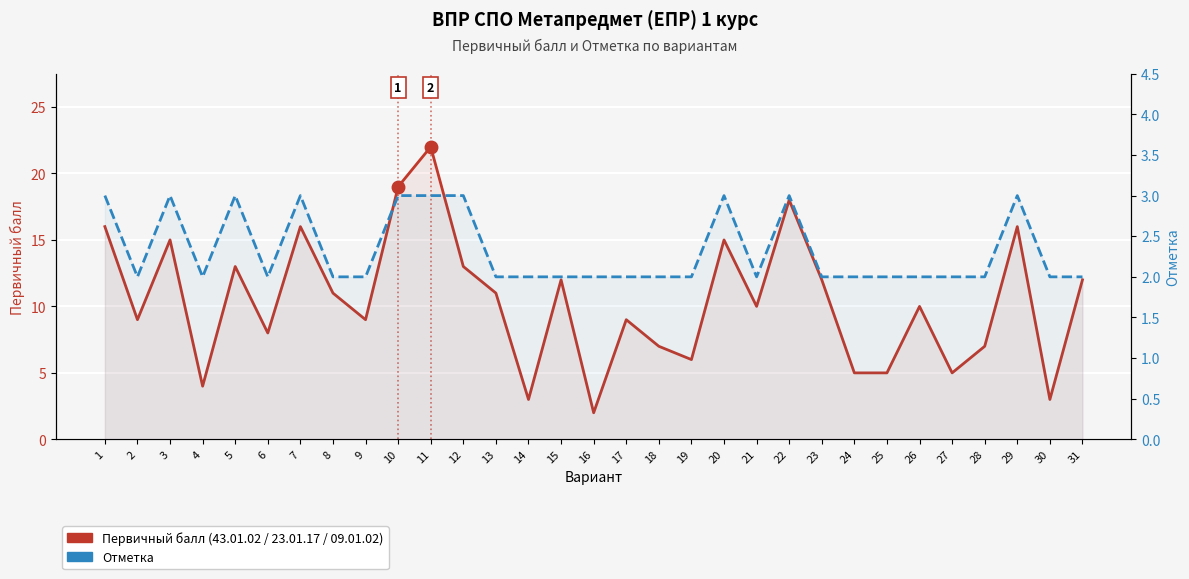

At how many categories does at least one series exceed 11?

13